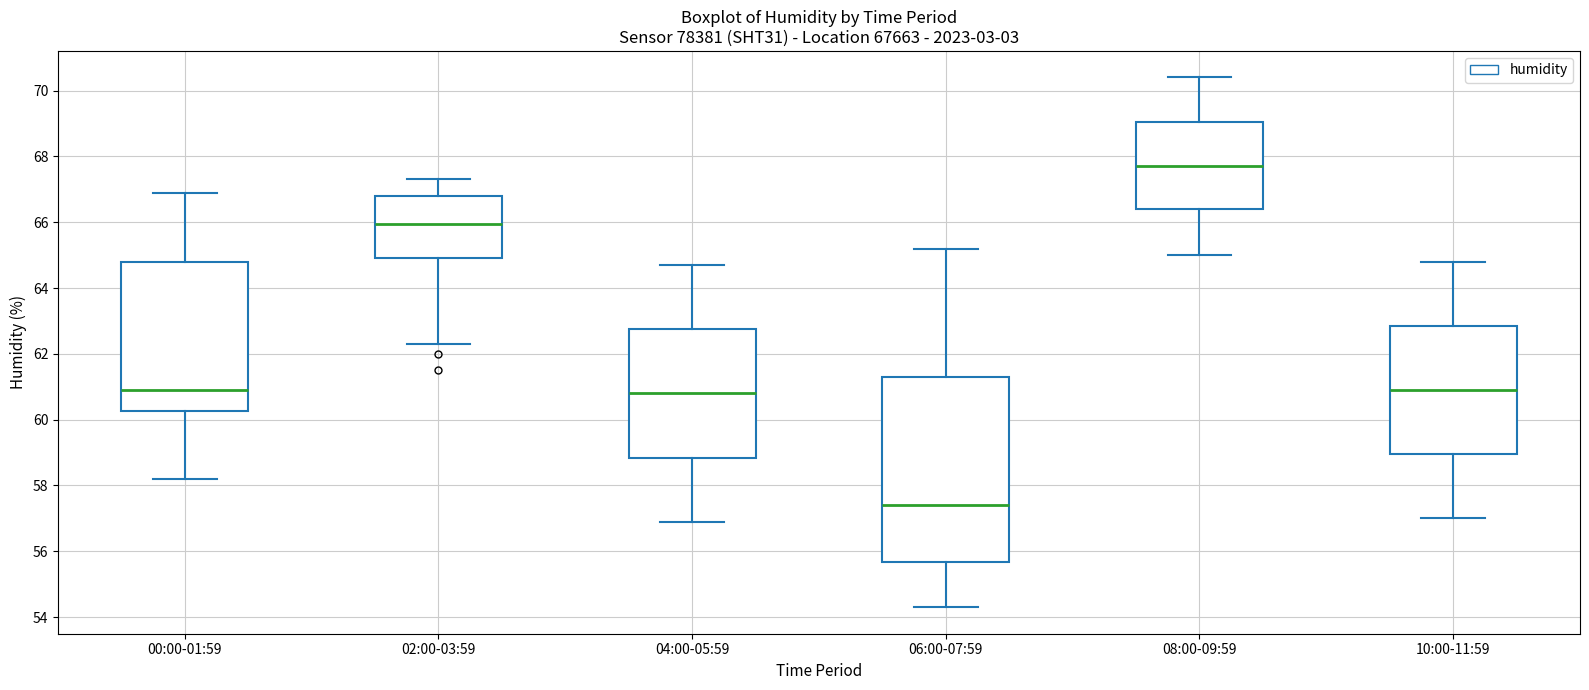

Where does the lower whisker of the box for 04:00-05:59 end on the y-axis? The values are not printed on the chart, so give them approximately, as read against the axis.

57.0